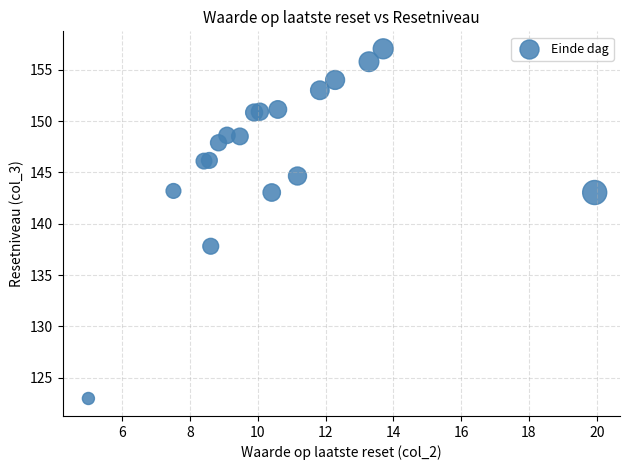

What Y value in the scatter plot is closest to 140?

137.8